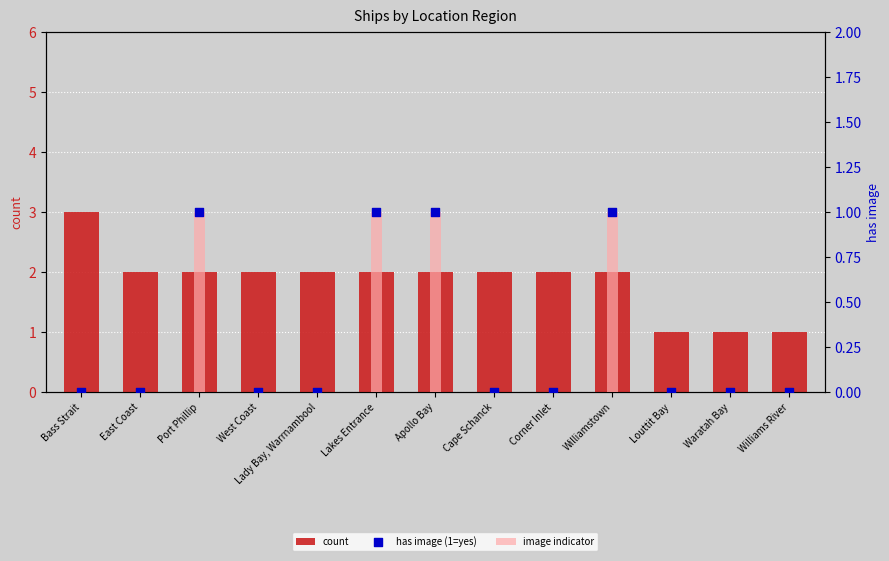

Which series contains the highest Y value?

count